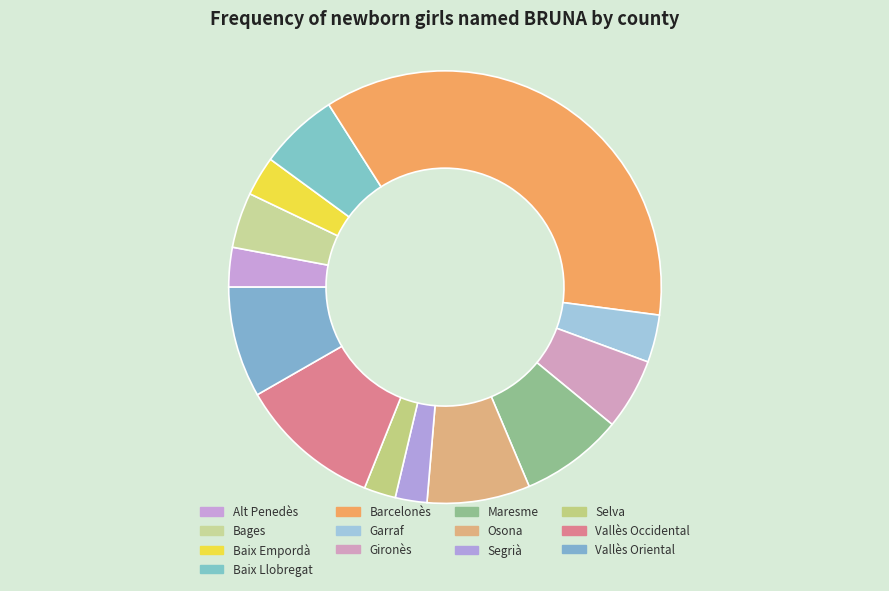

Is there any slice that represents more than half of the pie?

No